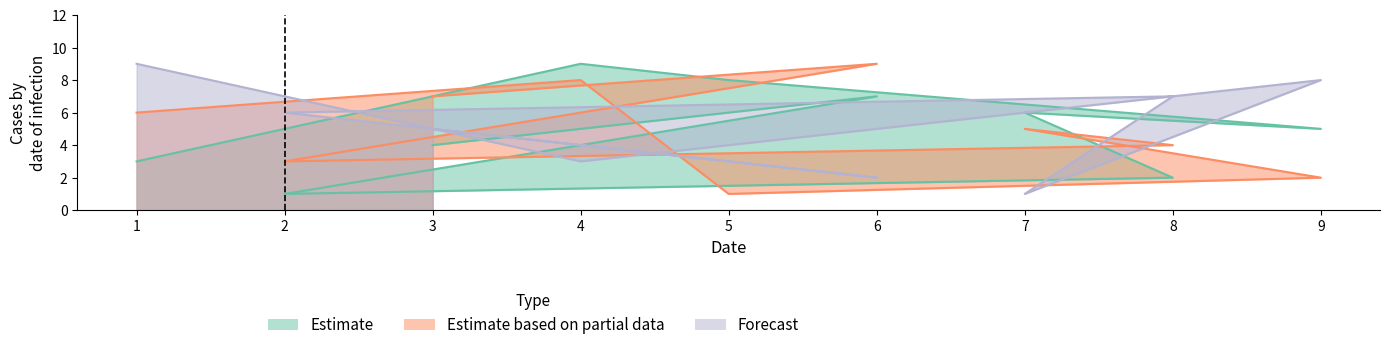

True or false: Estimate based on partial data has more than 2 points higher than both neighbors.

True